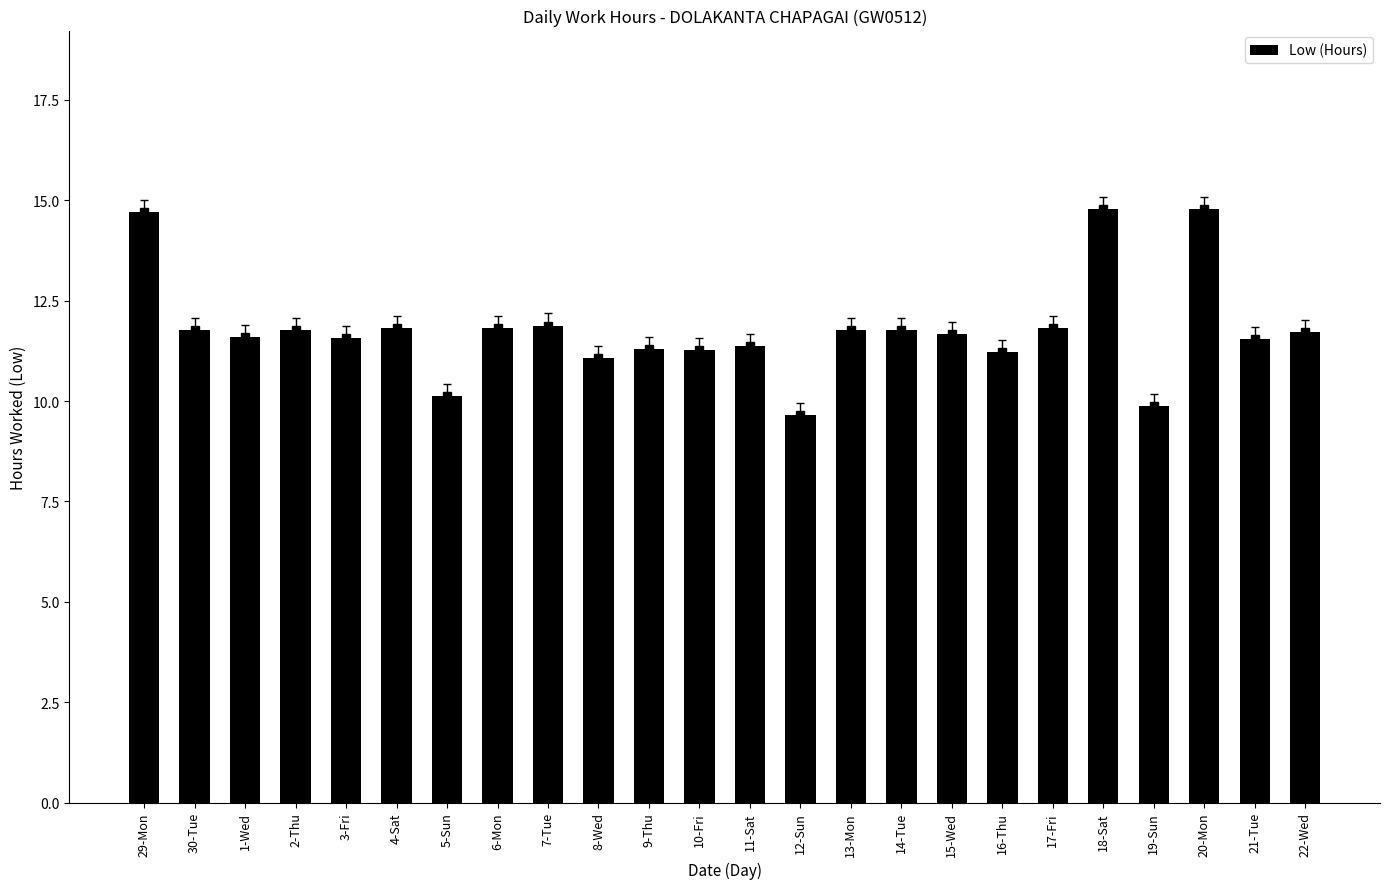

What is the label of the 13th bar from the left?

11-Sat